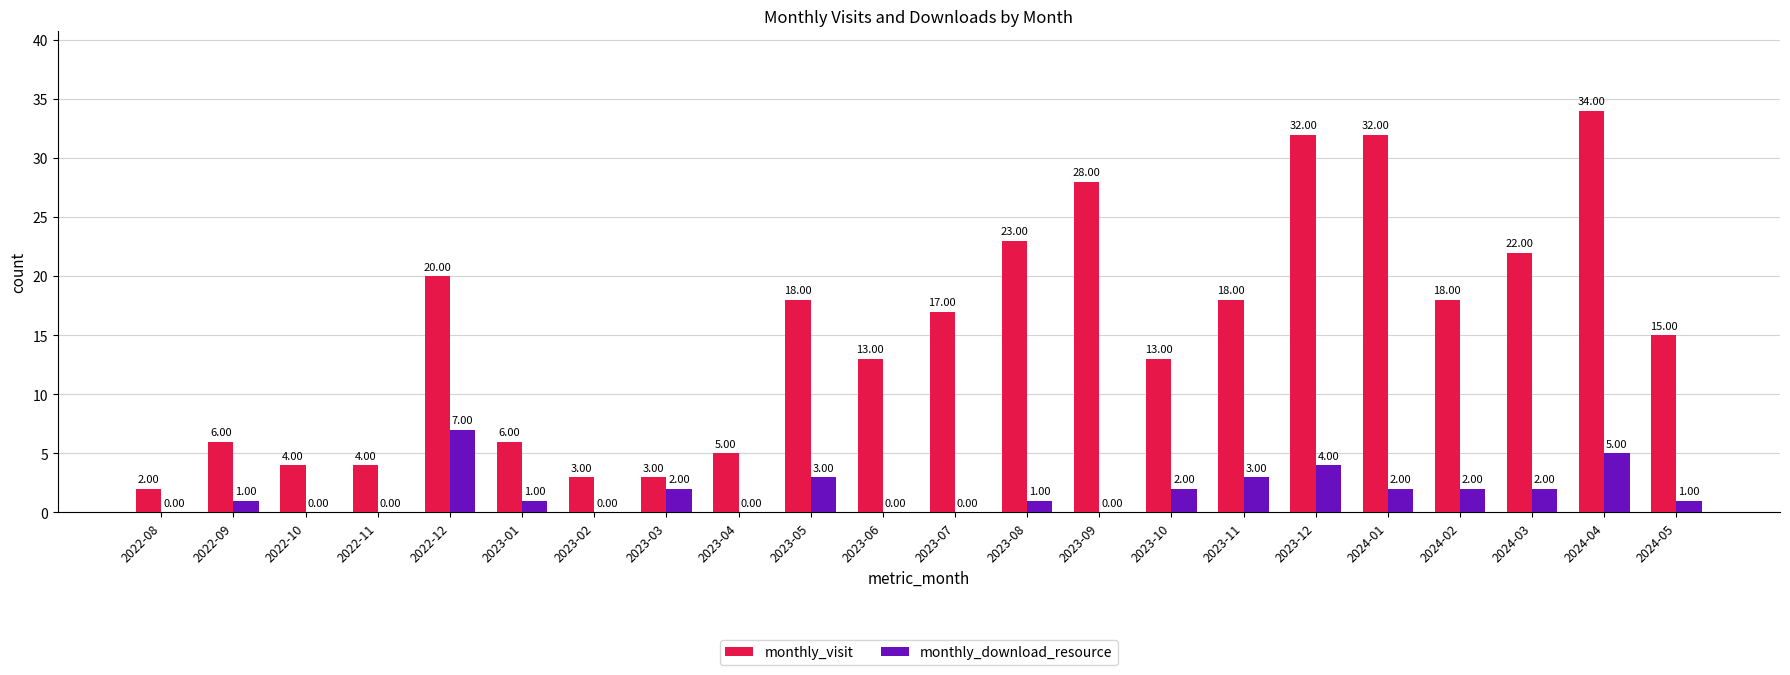

True or false: monthly_visit has a value of 15 at 2024-05.

True